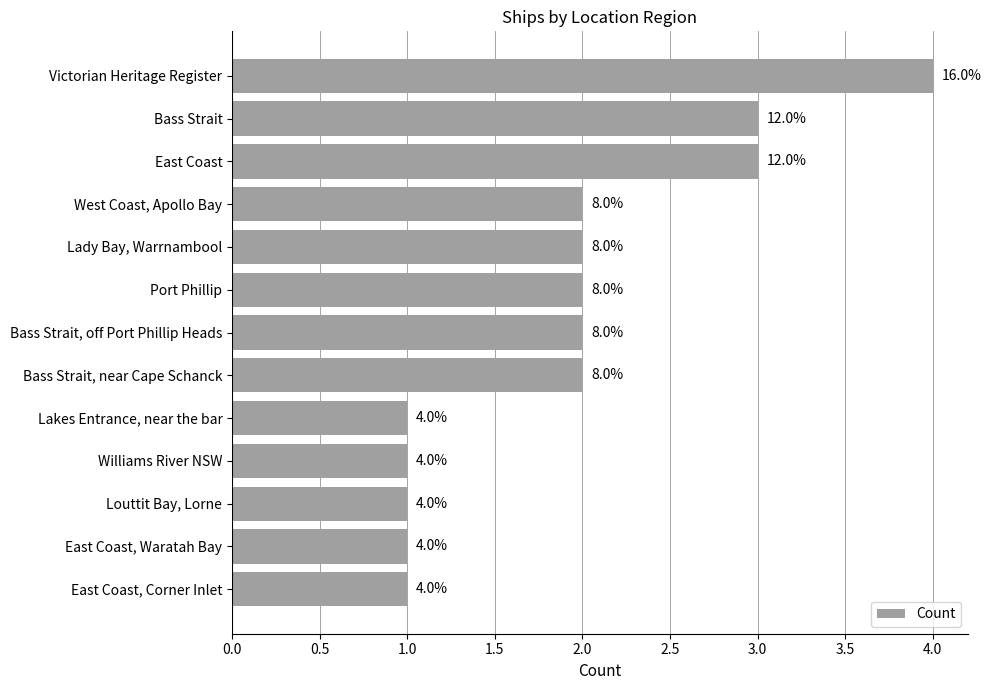

What is the sum of all values?

25